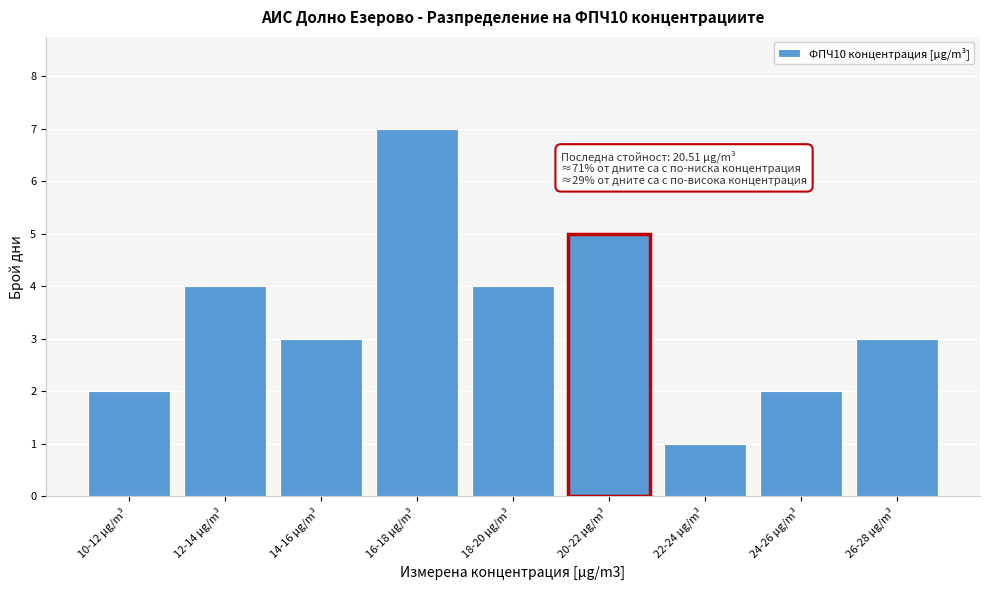

Reading right to left, extract all data points from this chart.

26-28 µg/m³=3	24-26 µg/m³=2	22-24 µg/m³=1	20-22 µg/m³=5	18-20 µg/m³=4	16-18 µg/m³=7	14-16 µg/m³=3	12-14 µg/m³=4	10-12 µg/m³=2